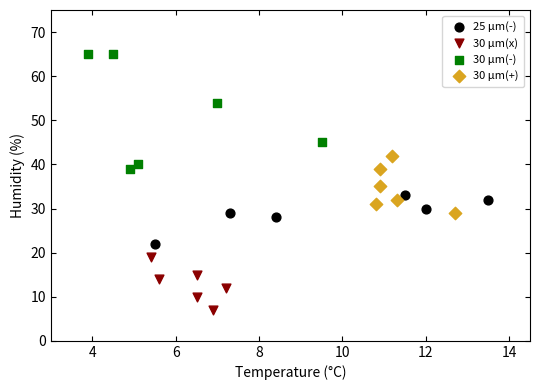

Which series reaches the maximum Y coordinate?

30 μm(-)